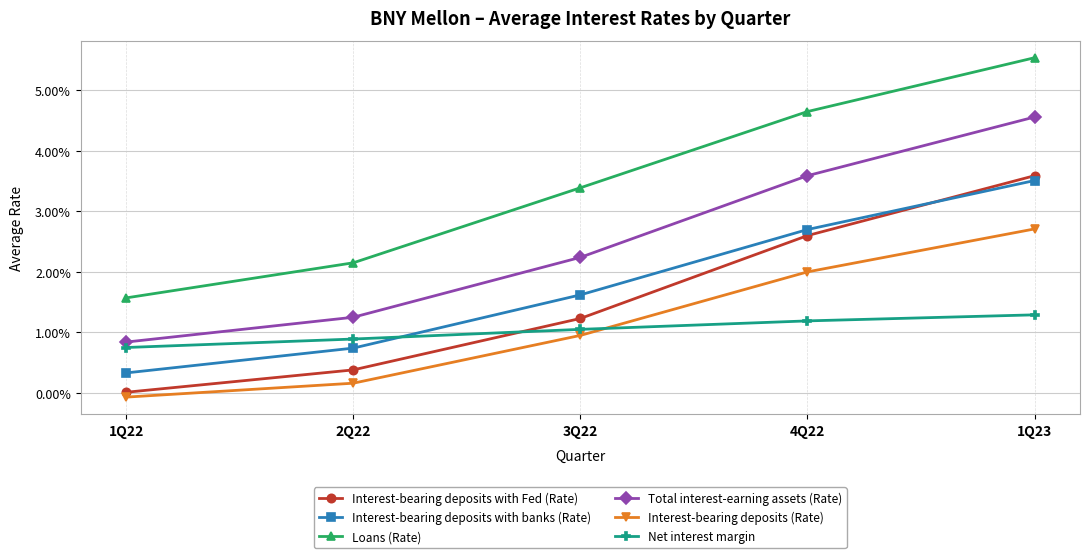

Is the value of Net interest margin at 3Q22 greater than the value of Interest-bearing deposits with banks (Rate) at 1Q23?

No